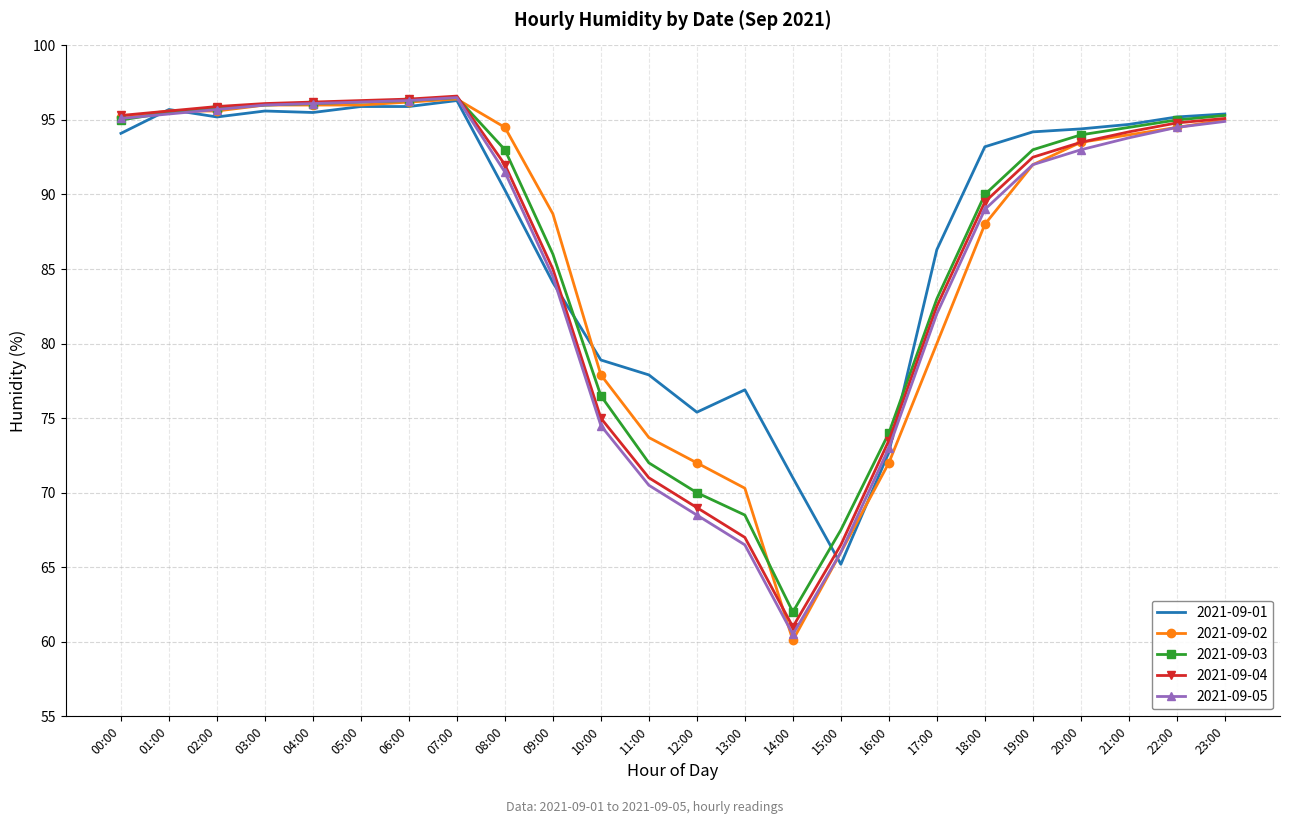

Is it true that 2021-09-04 equals 27.6 at 23:00?

False